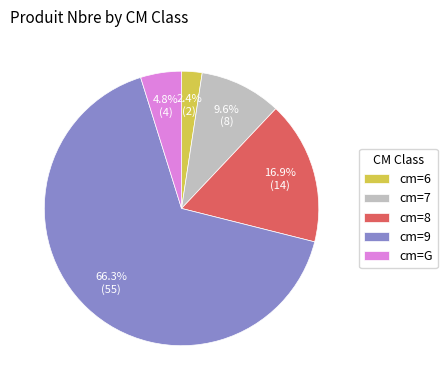

What is the largest slice in the pie chart?

cm=9